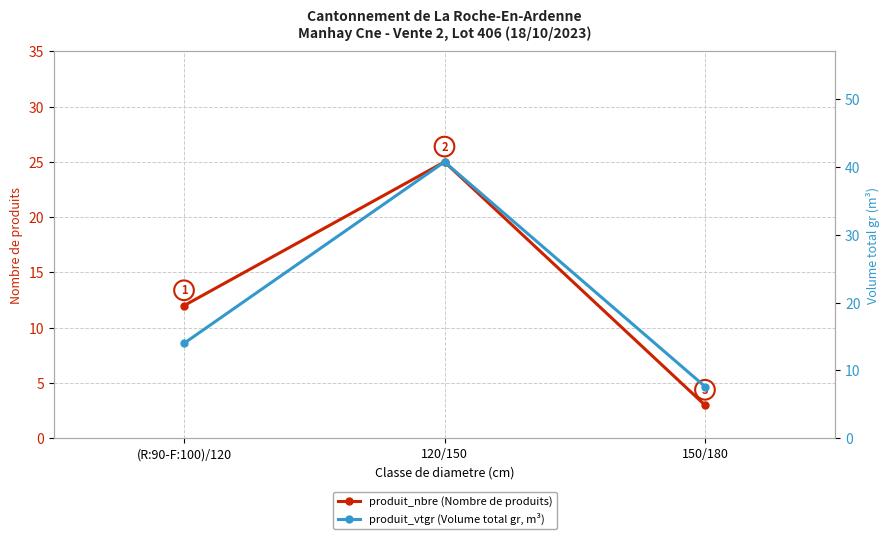

What position from the right is 150/180?

1